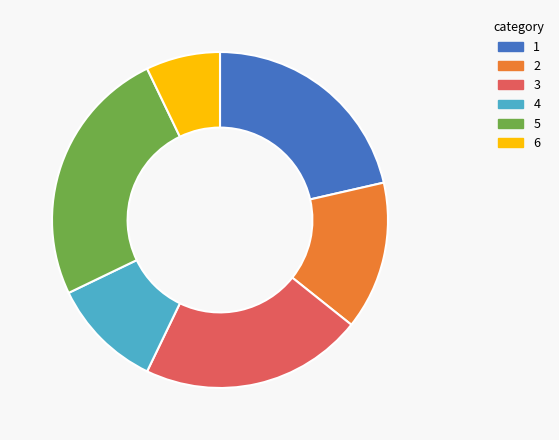

Is there a majority slice in this chart?

No